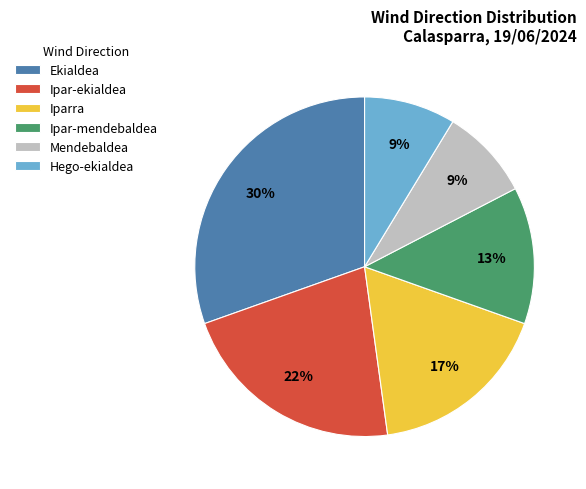

What percentage is the Iparra slice, to the nearest percent?

17%